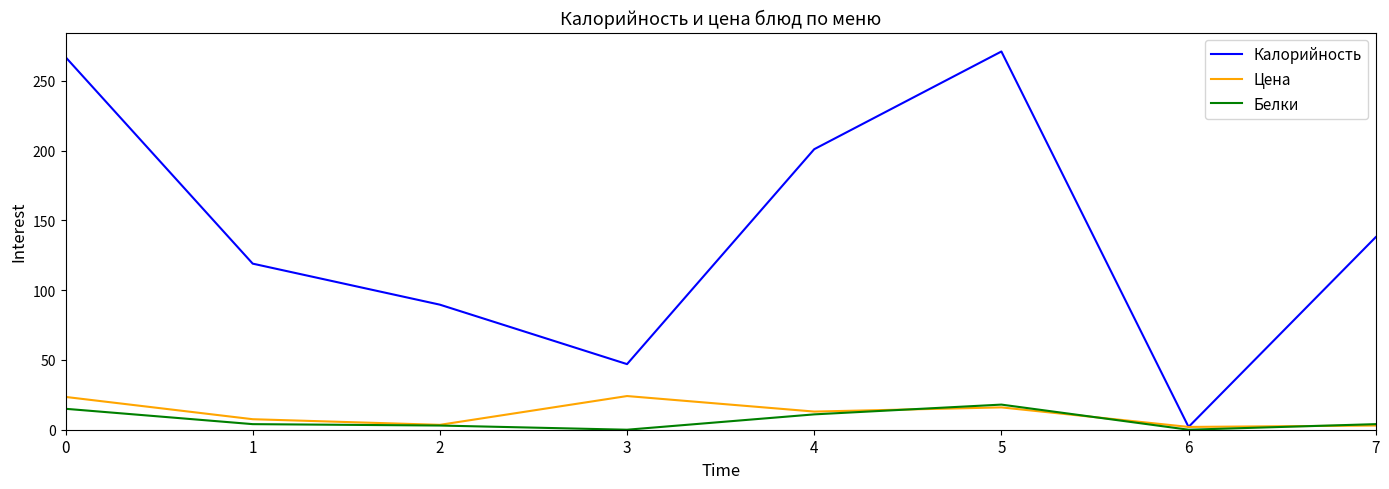

What is the maximum value for Цена?

24.1